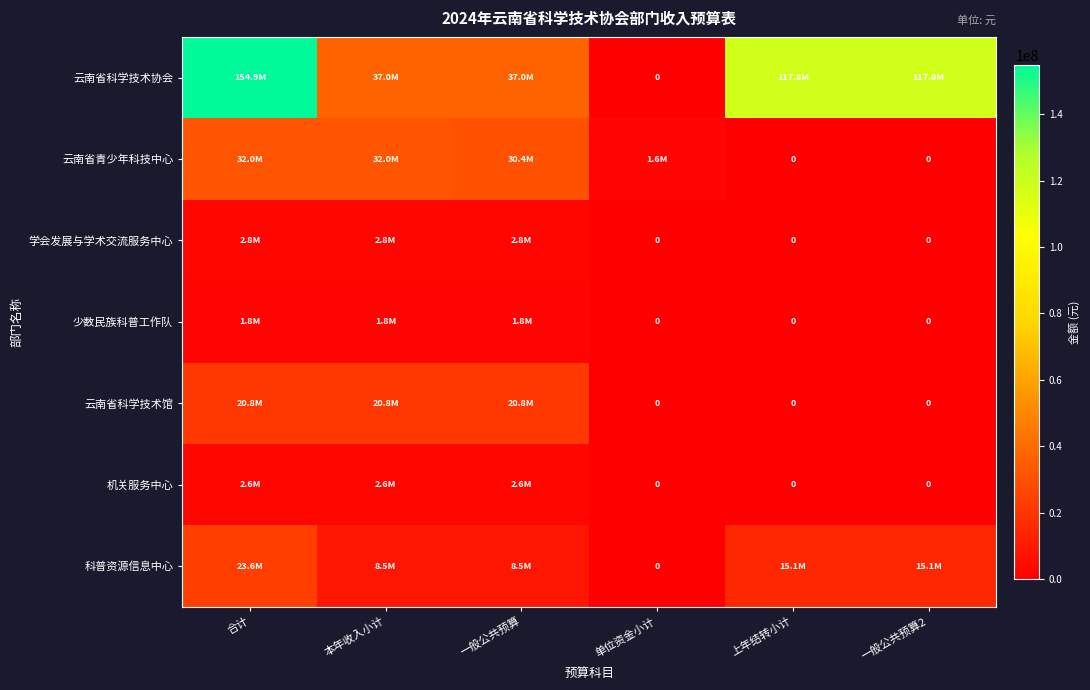

True or false: 云南省科学技术馆 has a value of 0.0 at 一般公共预算2.

True